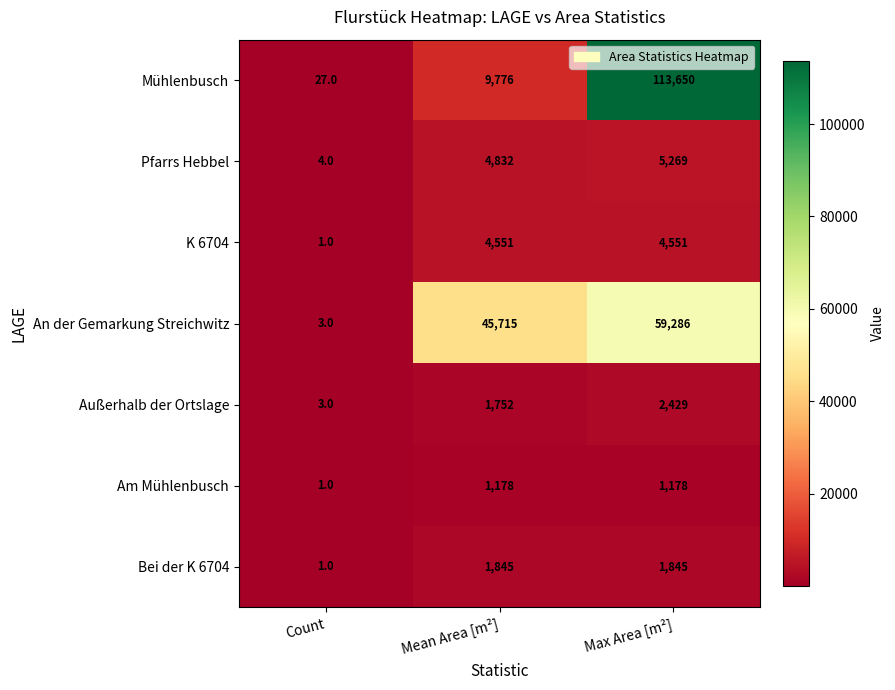

Rank the series by their maximum value, from lowest to highest.

Am Mühlenbusch, Bei der K 6704, Außerhalb der Ortslage, K 6704, Pfarrs Hebbel, An der Gemarkung Streichwitz, Mühlenbusch